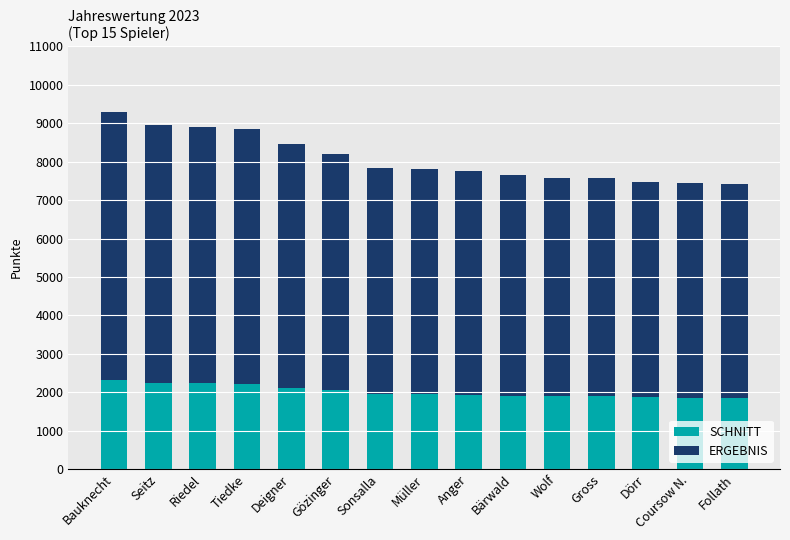

How many bars are there in total?

15